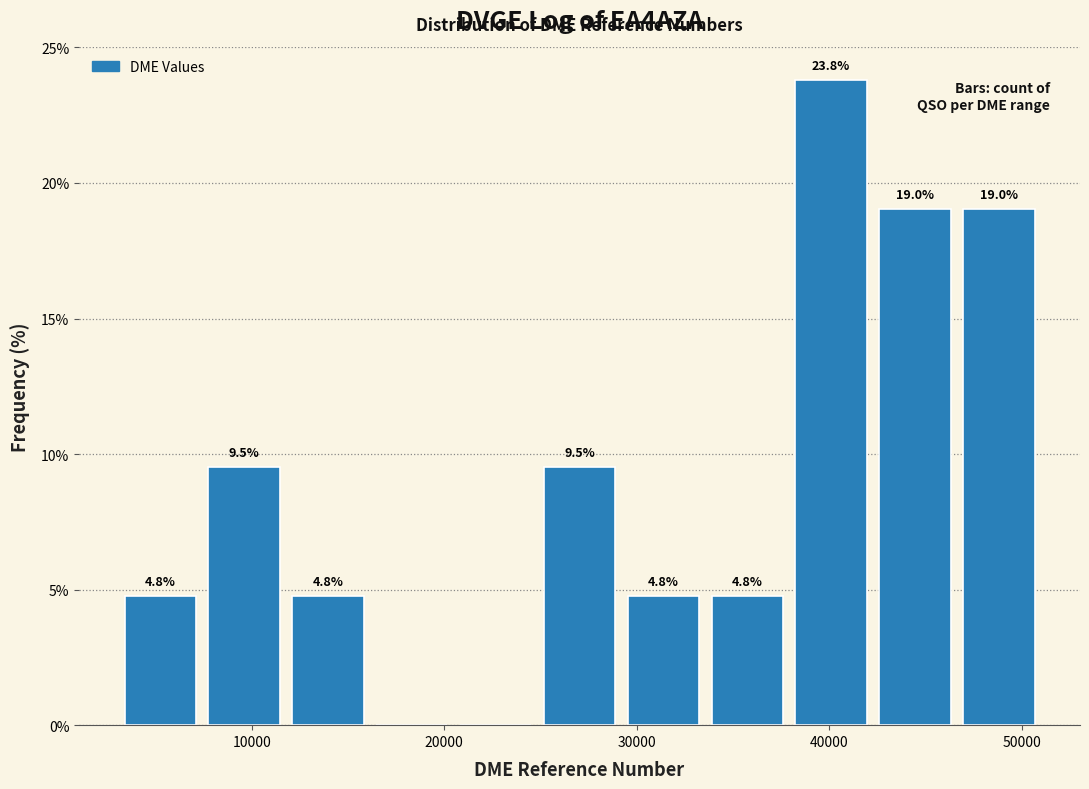

Over which range of the x-axis is the bar tallest?

38000 to 42000